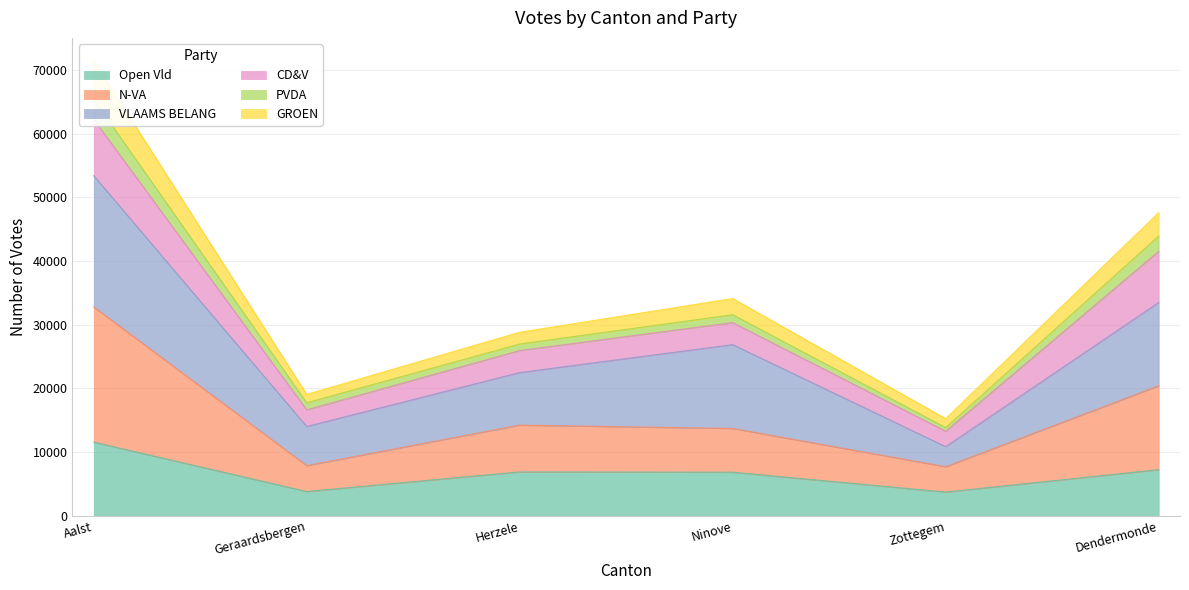

What is the minimum value for Open Vld?

3721